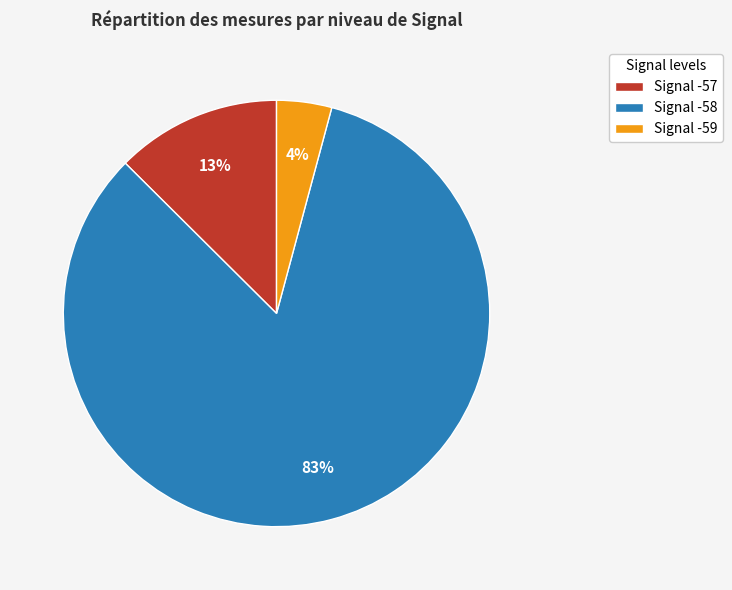

What is the smallest slice in the pie chart?

Signal -59